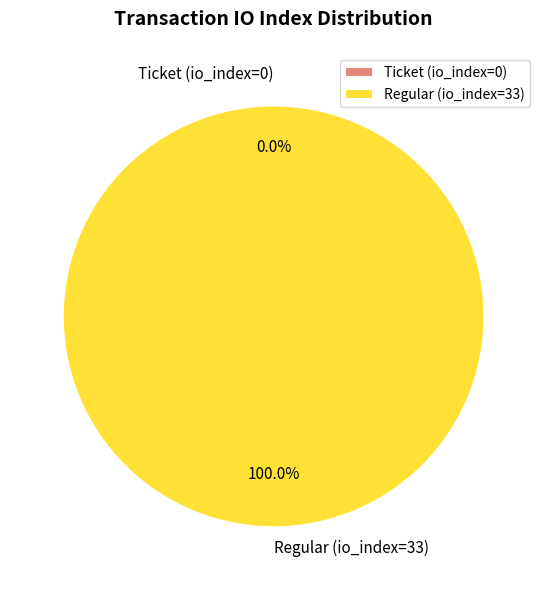

How many segments does this pie chart have?

2